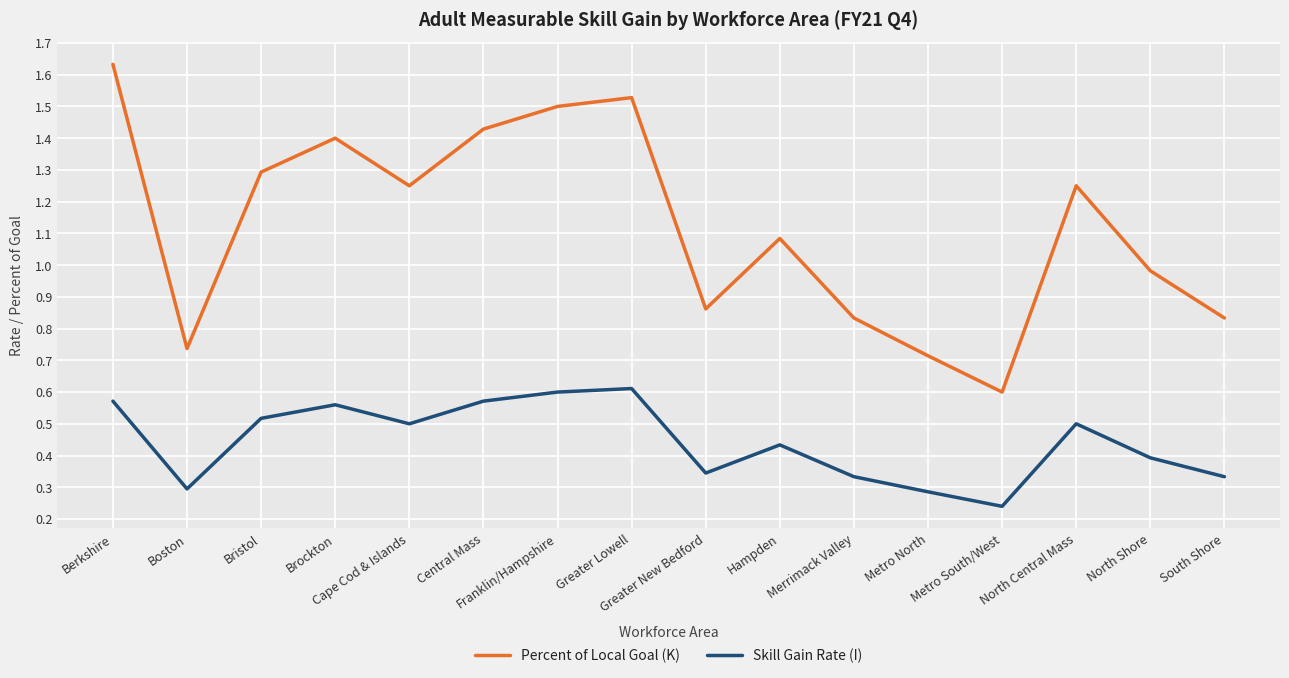

List the series in order of their peak value, highest first.

Percent of Local Goal (K), Skill Gain Rate (I)